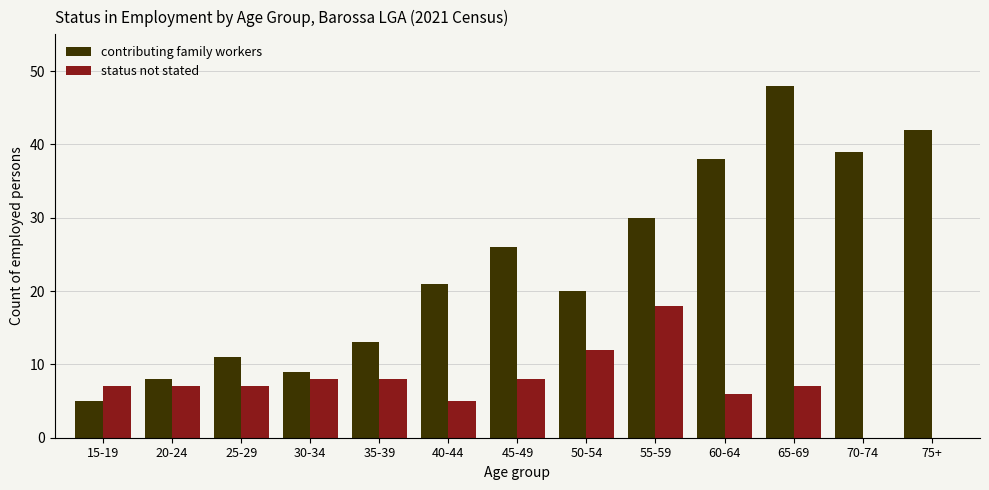

Reading left to right, transcribe all the data shown in this chart.

contributing family workers: 15-19=5	20-24=8	25-29=11	30-34=9	35-39=13	40-44=21	45-49=26	50-54=20	55-59=30	60-64=38	65-69=48	70-74=39	75+=42
status not stated: 15-19=7	20-24=7	25-29=7	30-34=8	35-39=8	40-44=5	45-49=8	50-54=12	55-59=18	60-64=6	65-69=7	70-74=0	75+=0